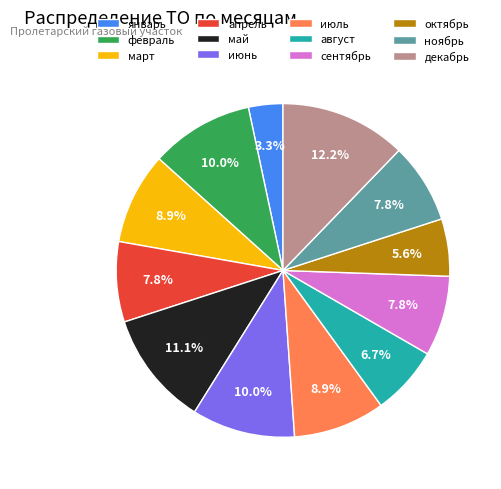

Which slice is the smallest?

январь